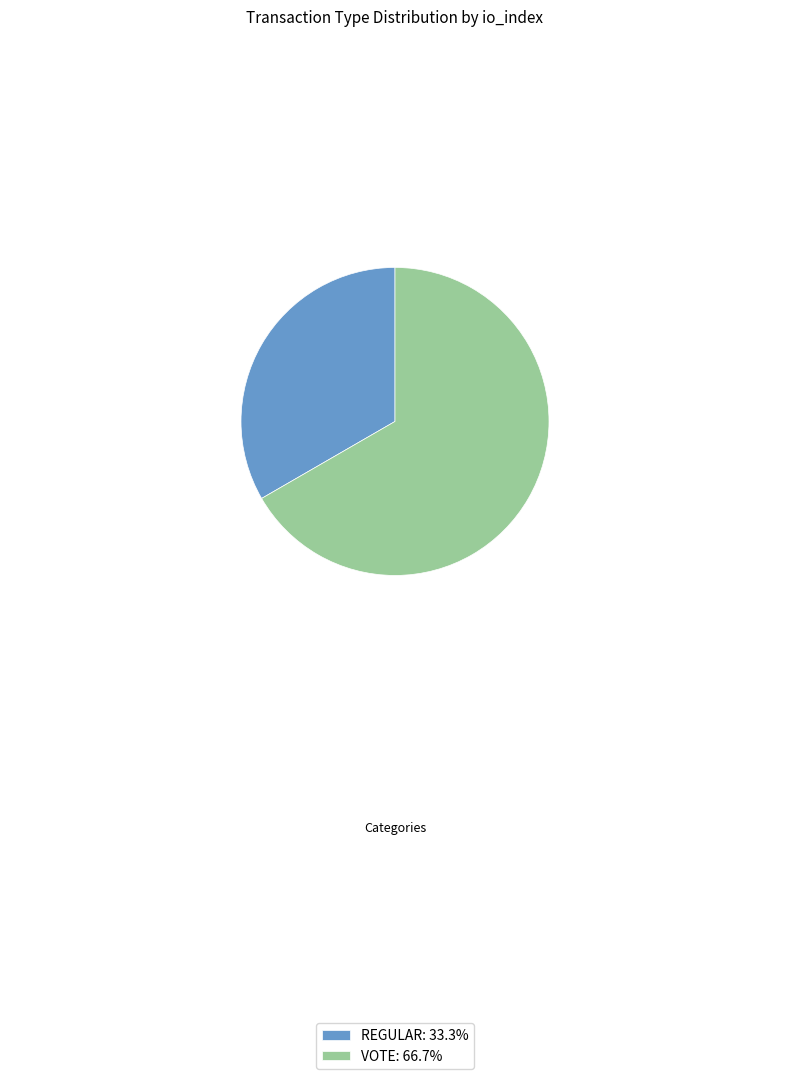

Approximately how many times larger is the value at REGULAR: 33.3% compared to VOTE: 66.7%?

0.5